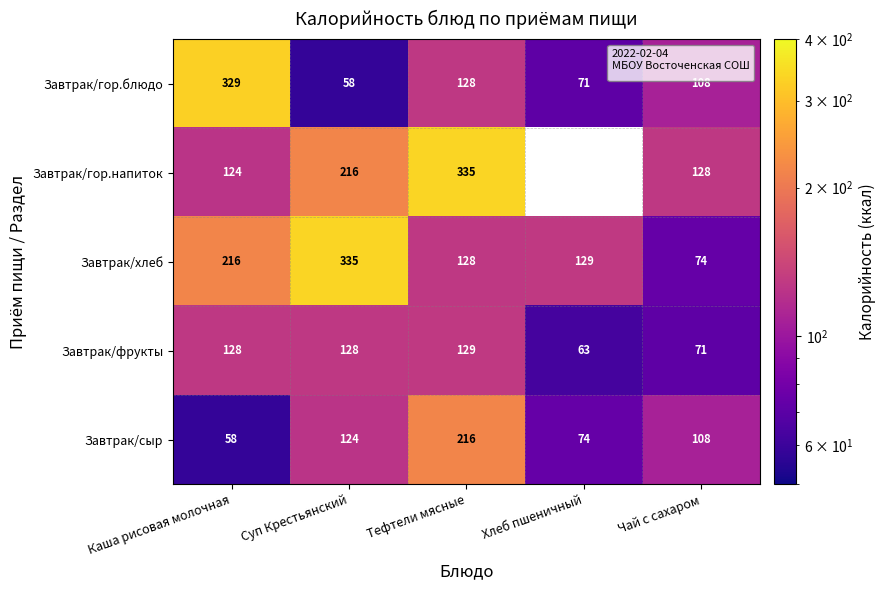

What is the sum of all Завтрак/фрукты values?

519